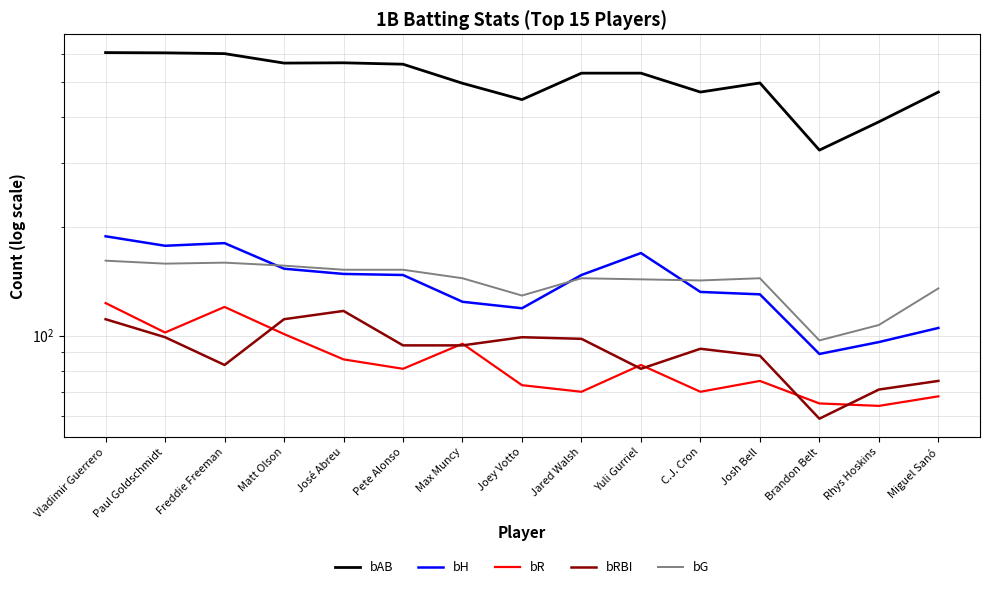

What is the difference between the highest and lowest values at José Abreu?

480